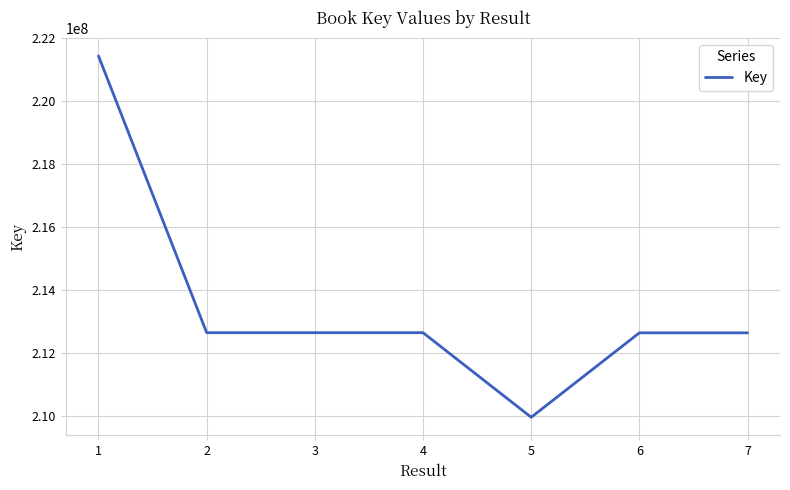

What is the difference between the second highest and second lowest values?

5499